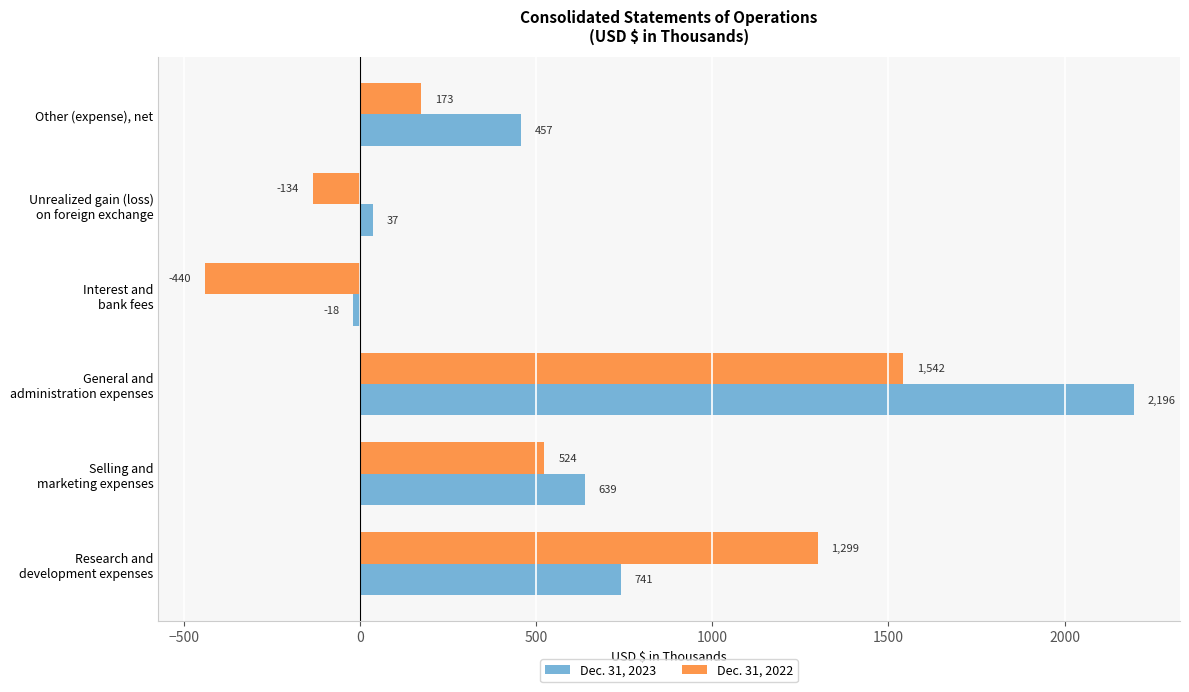

What is the difference between the maximum and minimum values in the Dec. 31, 2023 series?

2214